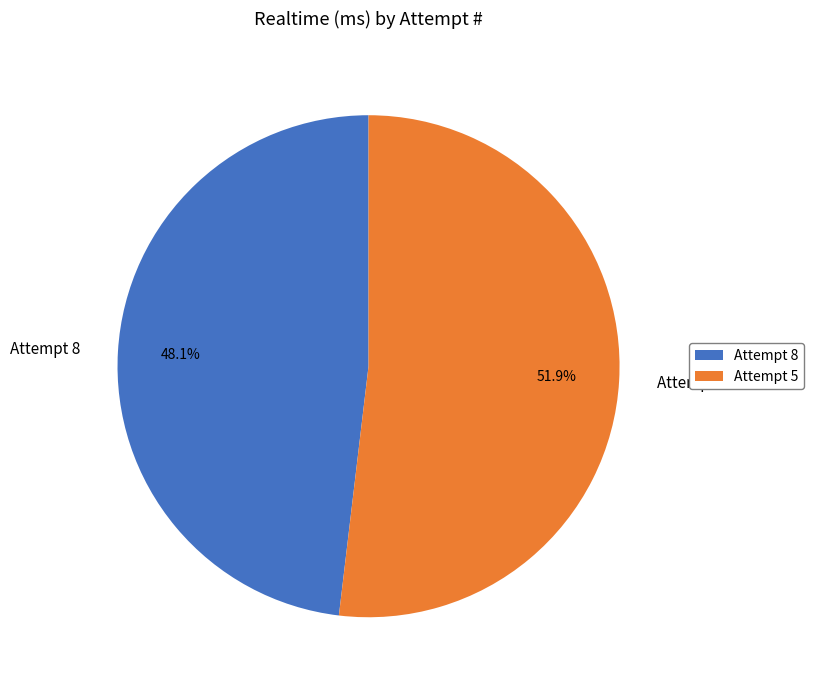

Count the number of slices in the pie.

2